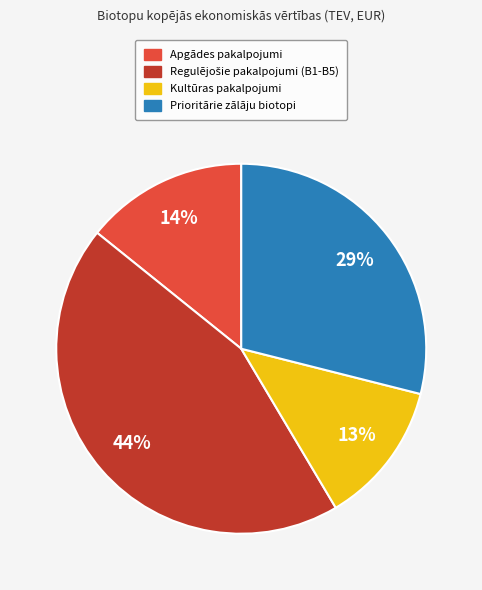

Count the number of slices in the pie.

4